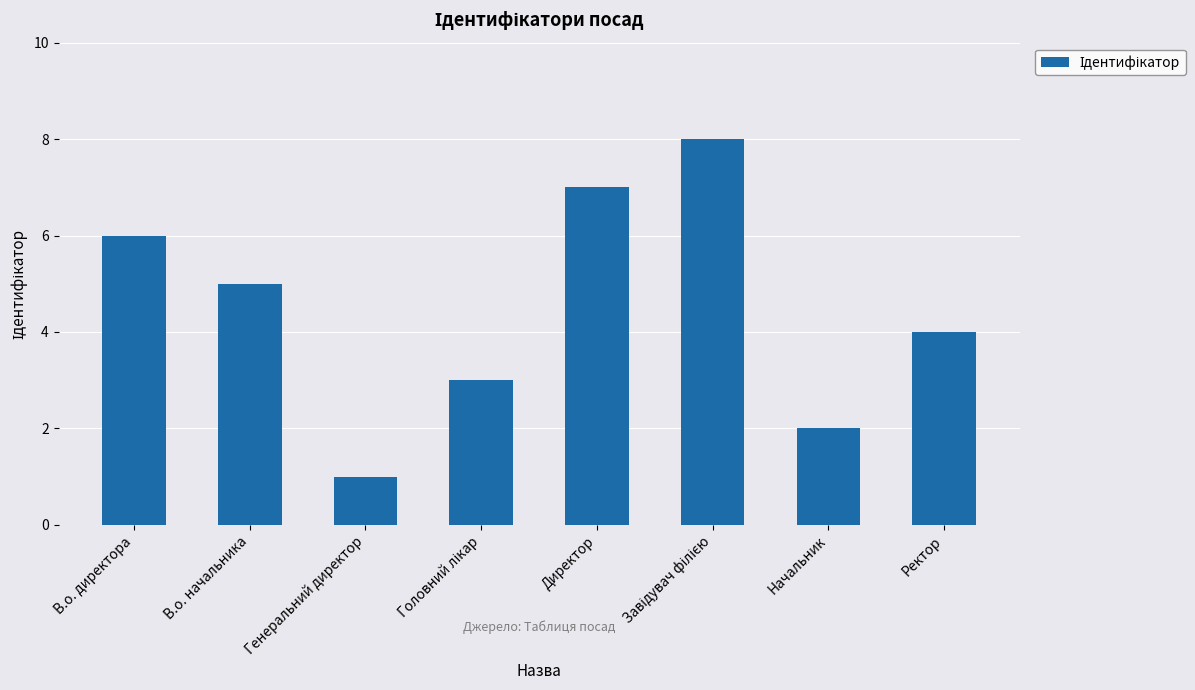

True or false: the data shows 3 at В.о. начальника.

False